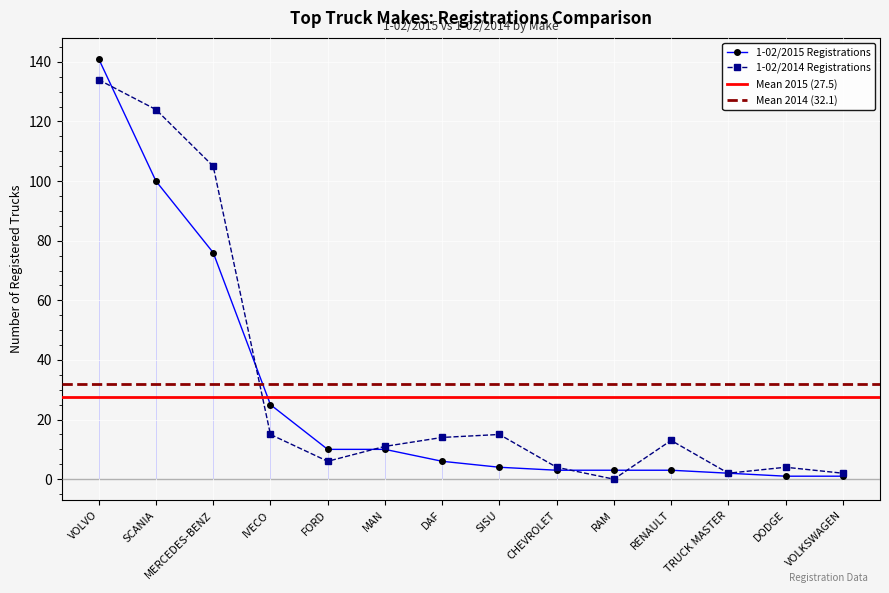

At which category does 1-02/2014 reach its first local peak?

SISU